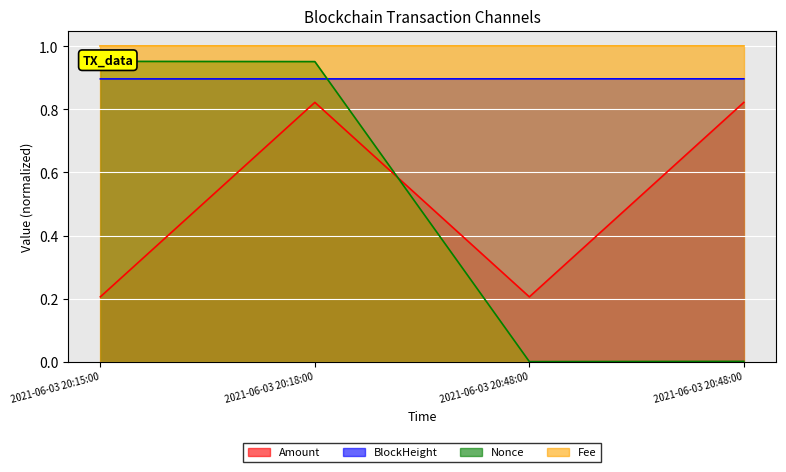

Which series changed the most between 2021-06-03 20:18:00 and 2021-06-03 20:15:00?

Amount